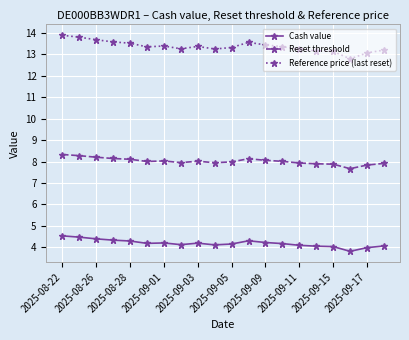

What is the maximum value shown in the chart?

13.9